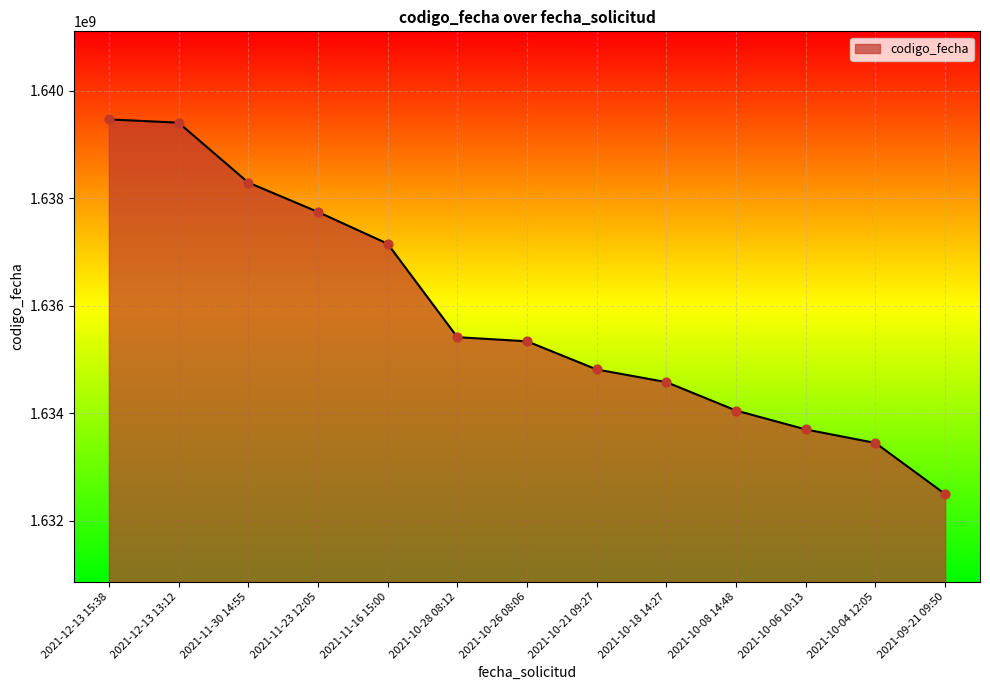

Which has a higher value, 2021-09-21 09:50 or 2021-11-30 14:55?

2021-11-30 14:55